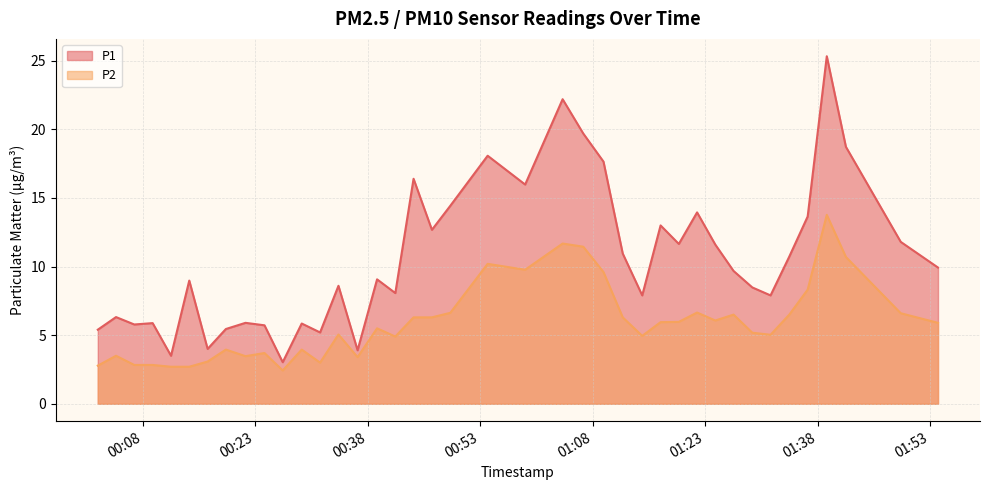

Where does the P2 series first go above 5?

2022-11-03T00:34:06